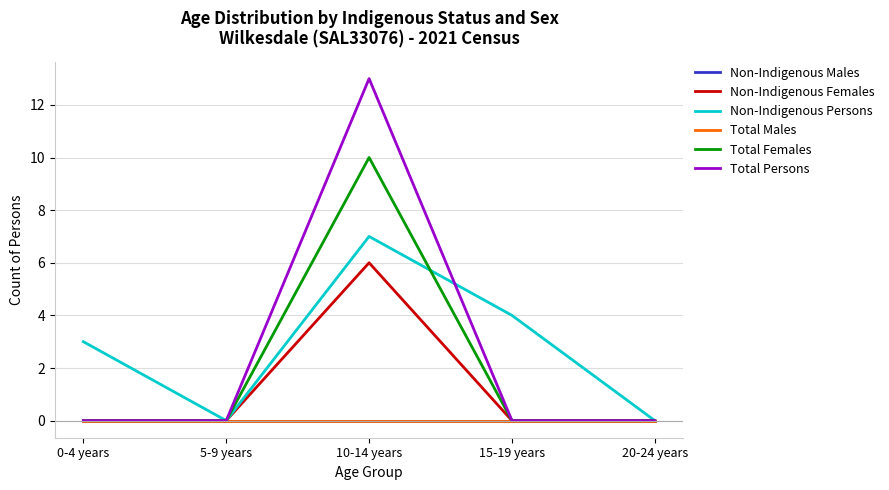

True or false: Non-Indigenous Females and Non-Indigenous Males cross at least once.

False